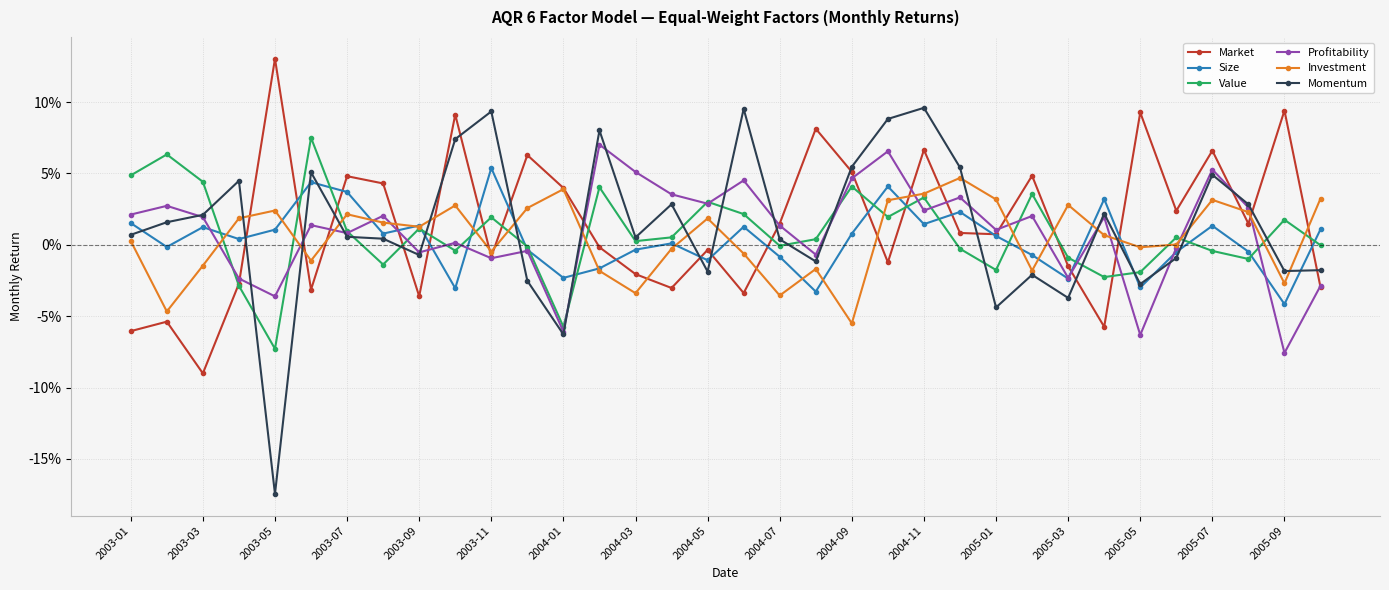

How many times do Size and Profitability cross each other?

9